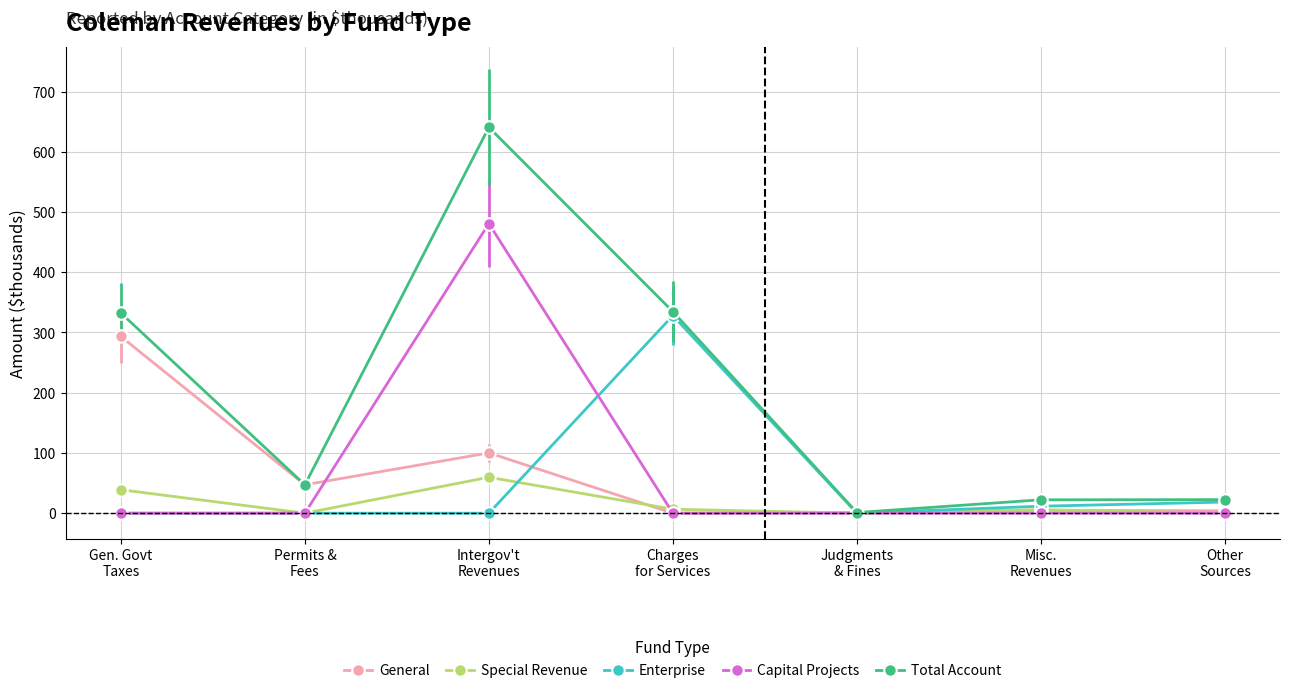

What are all the series names shown in the legend?

General, Special Revenue, Enterprise, Capital Projects, Total Account